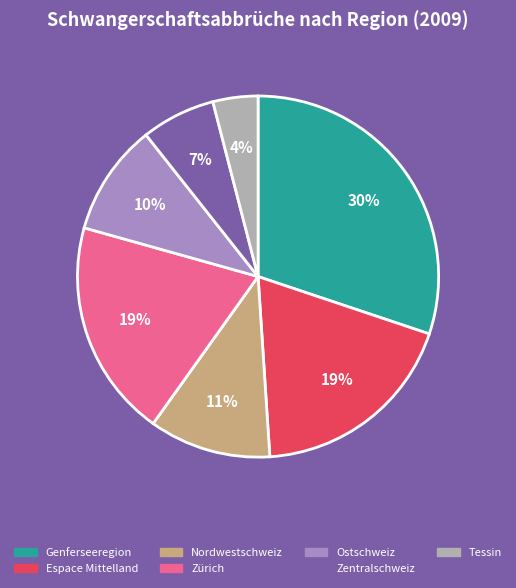

Is there any slice that represents more than half of the pie?

No